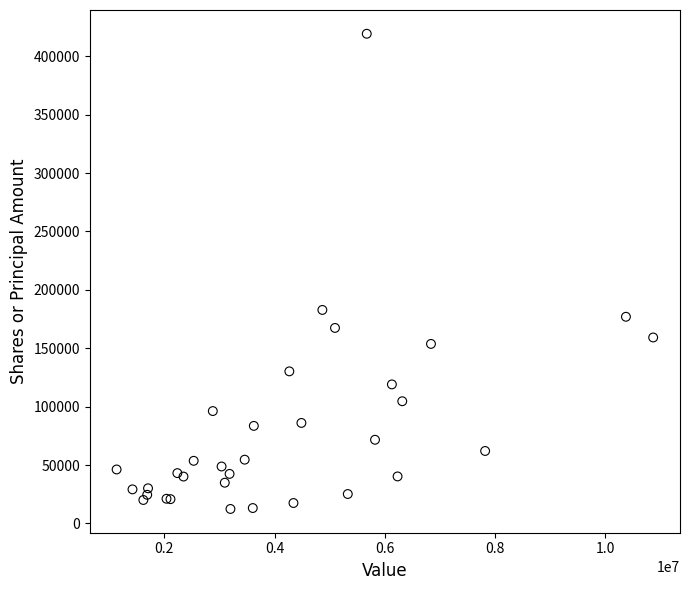

What Y value in the scatter plot is closest to 215820?

182785